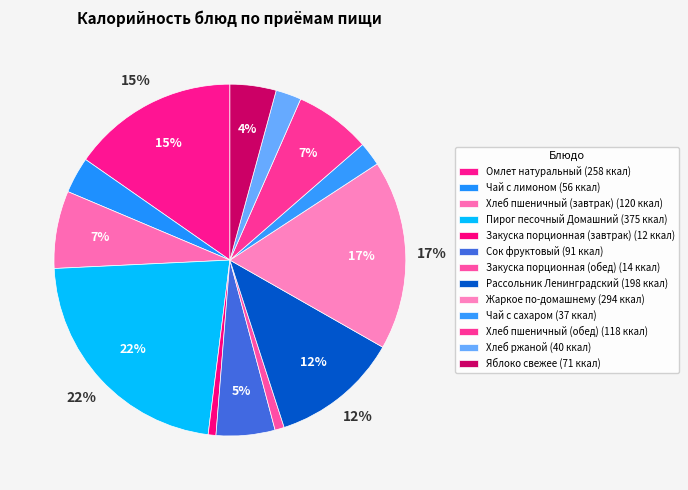

To the nearest percent, what portion does Закуска порционная (завтрак) represent?

1%